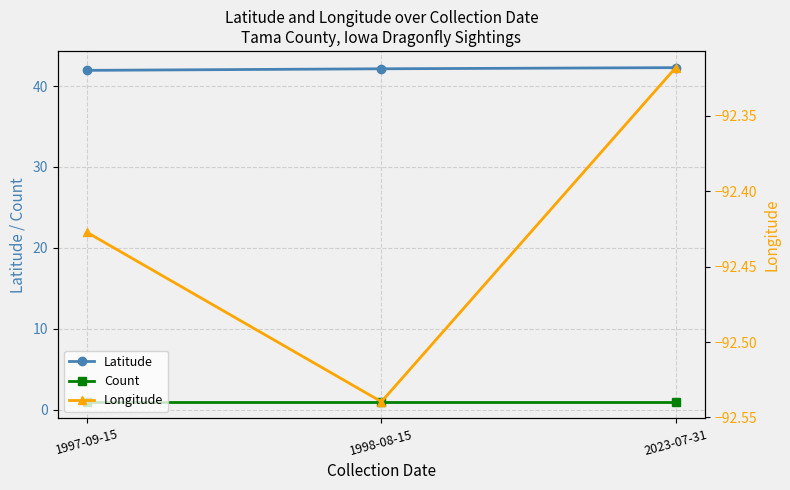

What position from the right is 1998-08-15?

2